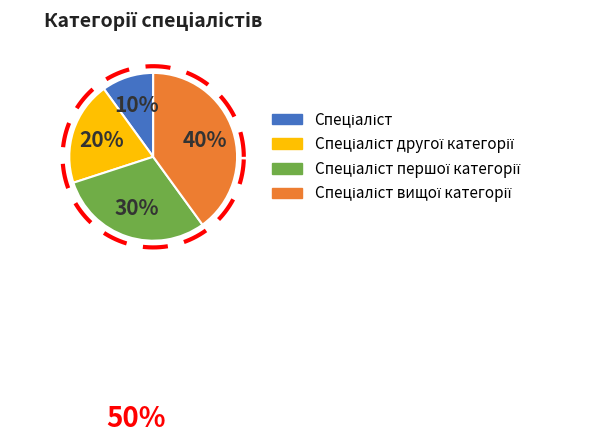

Rank the categories by value from highest to lowest.

Спеціаліст вищої категорії, Спеціаліст першої категорії, Спеціаліст другої категорії, Спеціаліст